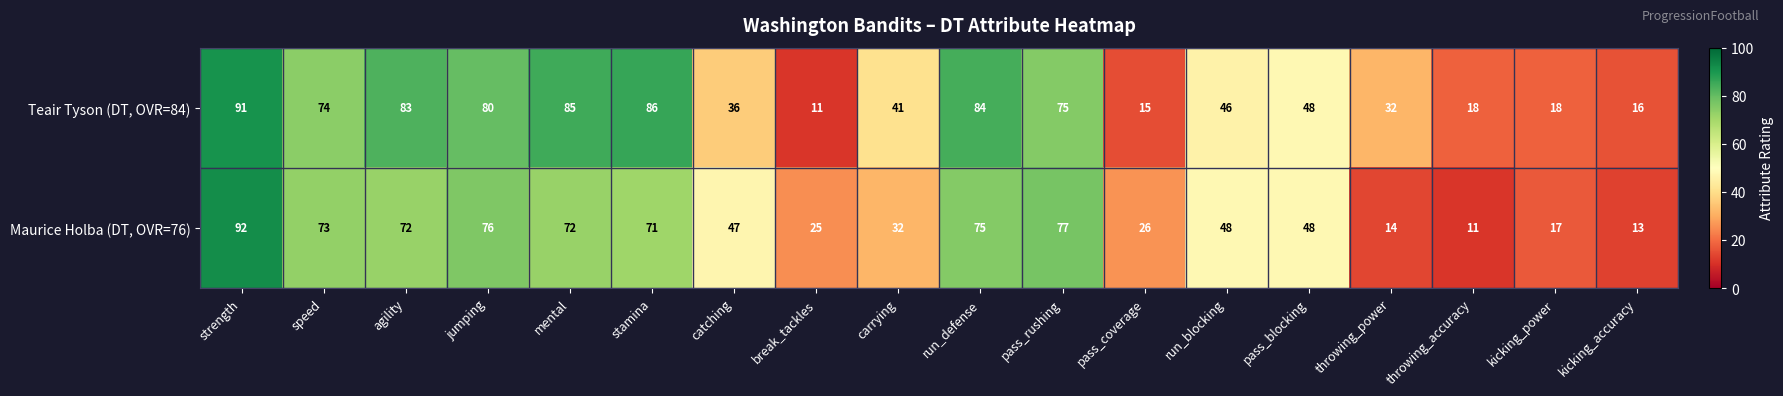

Is it true that Teair Tyson (DT, OVR=84) equals 48 at pass_blocking?

True